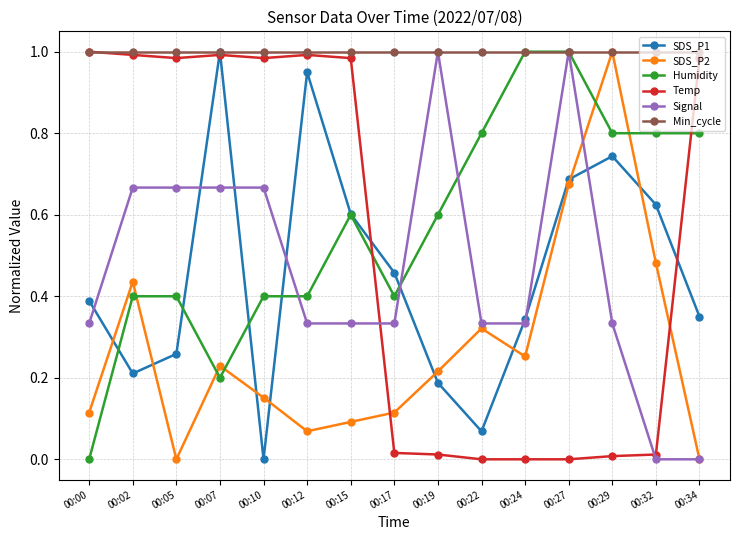

At which label does SDS_P1 reach its minimum?

00:10